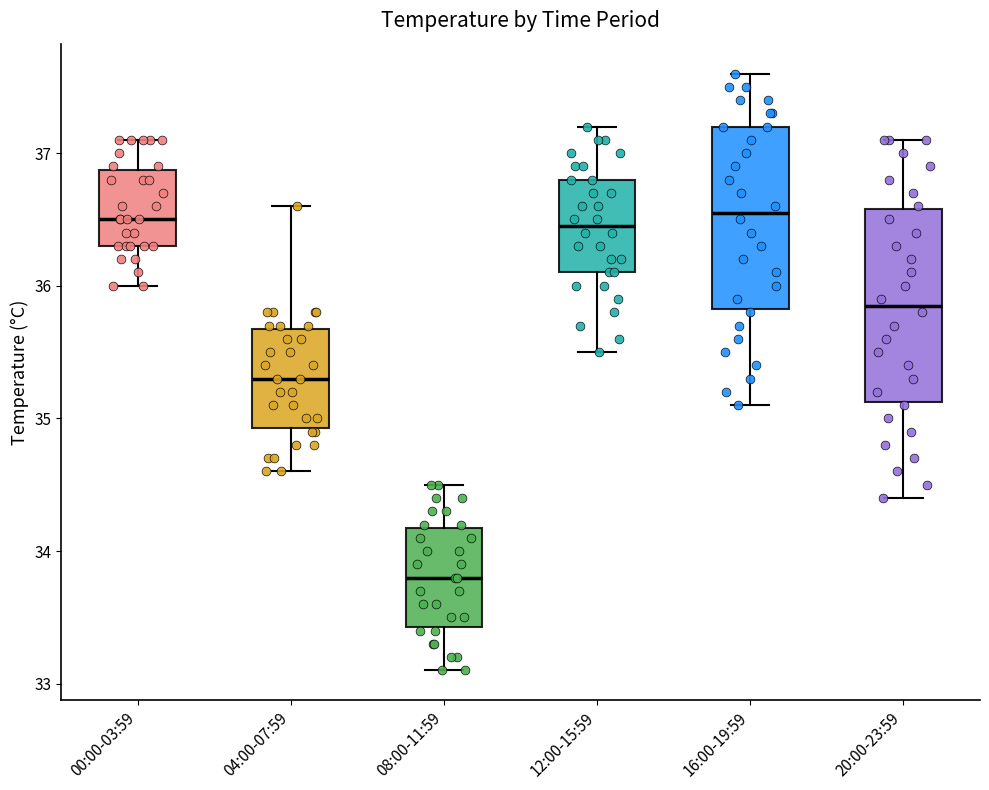

Reading left to right, read every box against the y-axis: the position of its median line, the range the box covers, and the ends of its whiskers. The values are not printed on the chart, so give them approximately, as read against the axis.

00:00-03:59: median 36.5, box 36.3 to 36.9, whiskers 36.0 to 37.1
04:00-07:59: median 35.3, box 34.9 to 35.7, whiskers 34.6 to 36.6
08:00-11:59: median 33.8, box 33.4 to 34.2, whiskers 33.1 to 34.5
12:00-15:59: median 36.5, box 36.1 to 36.8, whiskers 35.5 to 37.2
16:00-19:59: median 36.6, box 35.8 to 37.2, whiskers 35.1 to 37.6
20:00-23:59: median 35.9, box 35.1 to 36.6, whiskers 34.4 to 37.1